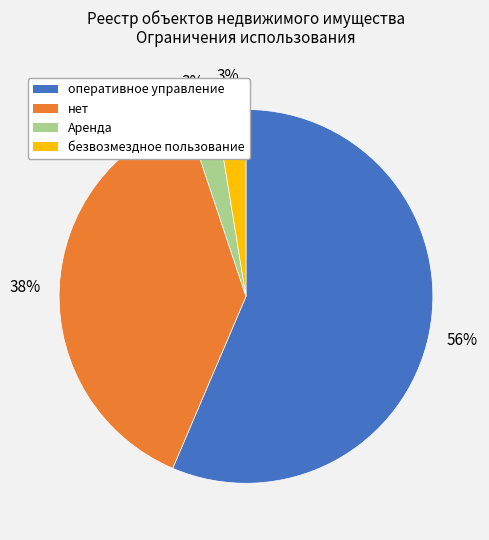

Combined, do нет and оперативное управление account for over 50%?

Yes